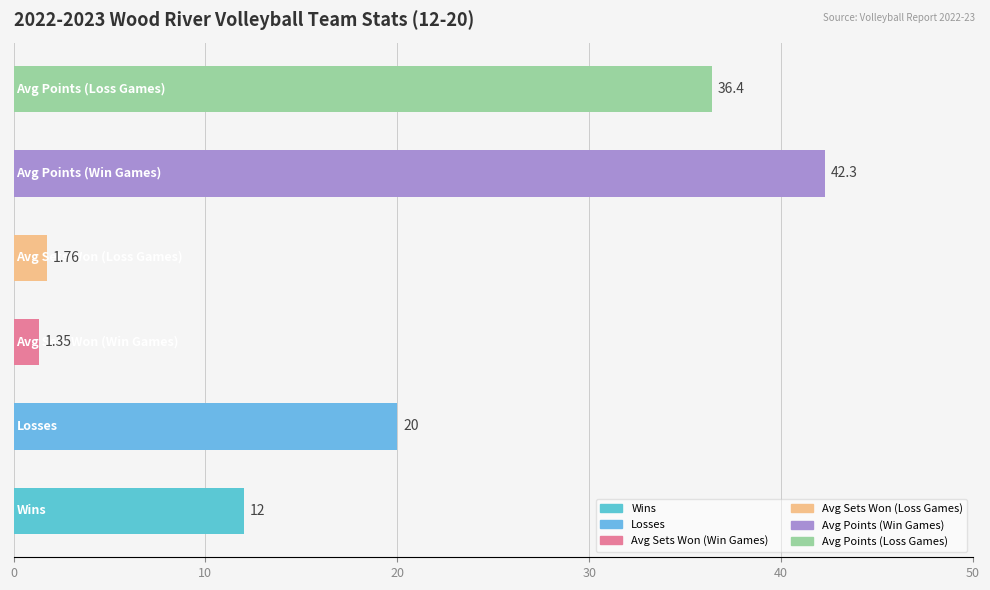

Are the bars horizontal?

Yes